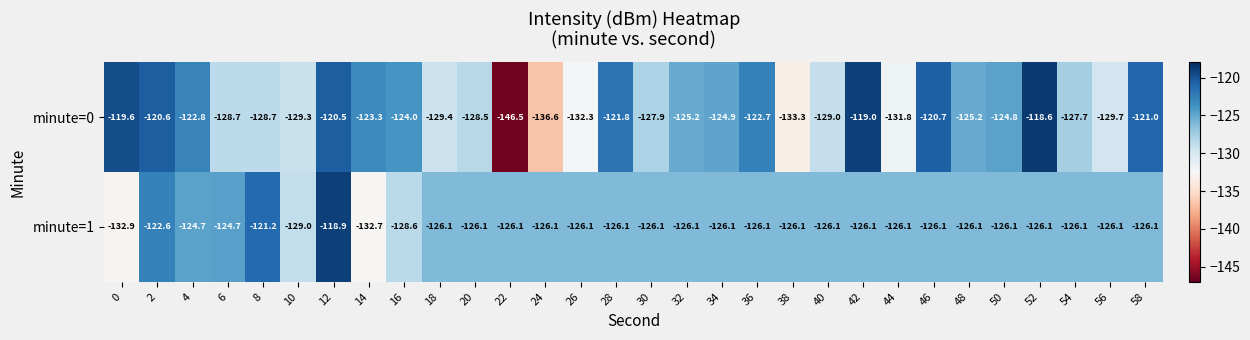

Rank the series at 16 from highest to lowest value.

minute=0, minute=1